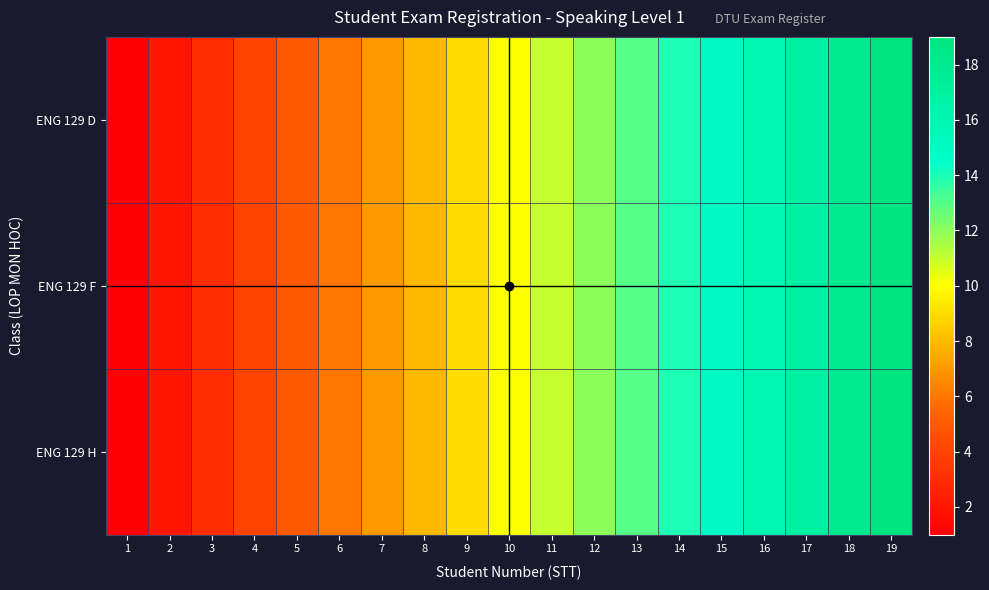

Reading left to right, list all the values displayed in this chart.

ENG 129 D: 1=1	2=2	3=3	4=4	5=5	6=6	7=7	8=8	9=9	10=10	11=11	12=12	13=13	14=14	15=15	16=16	17=17	18=18	19=19
ENG 129 F: 1=1	2=2	3=3	4=4	5=5	6=6	7=7	8=8	9=9	10=10	11=11	12=12	13=13	14=14	15=15	16=16	17=17	18=18	19=19
ENG 129 H: 1=1	2=2	3=3	4=4	5=5	6=6	7=7	8=8	9=9	10=10	11=11	12=12	13=13	14=14	15=15	16=16	17=17	18=18	19=19